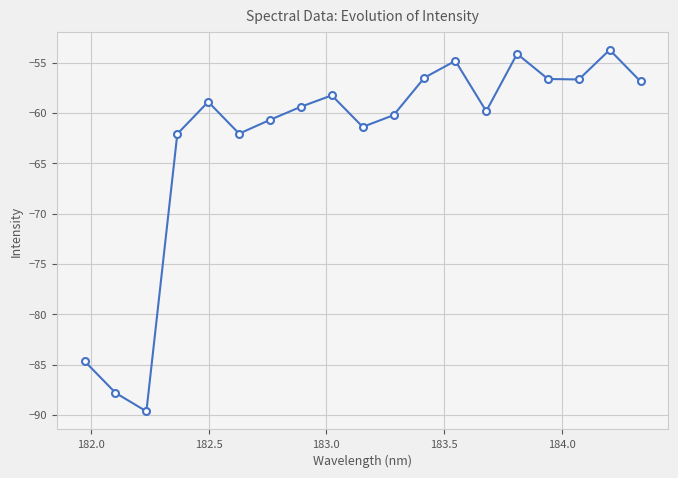

True or false: there are more than 2 points higher than both neighbors.

True